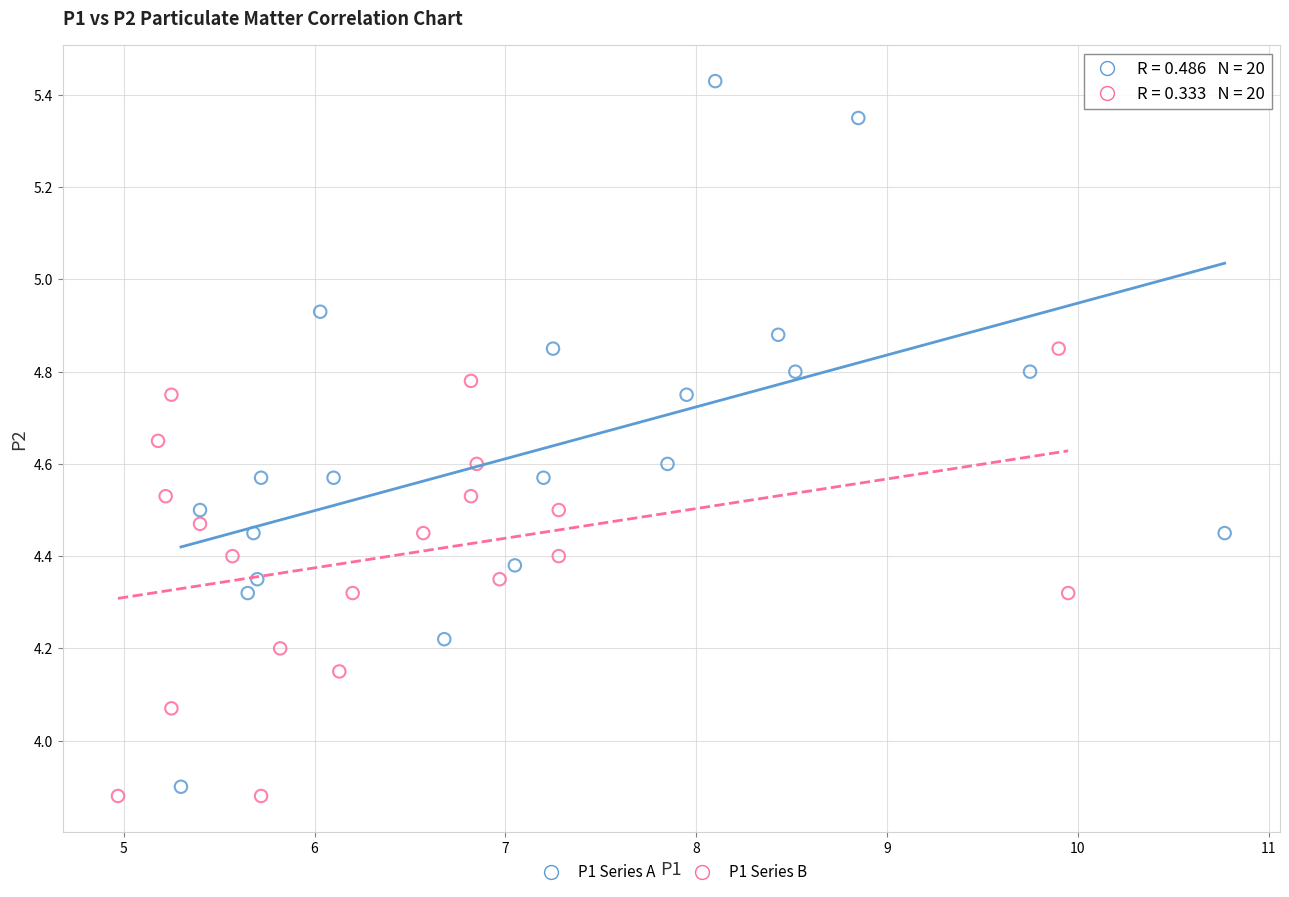

What are all the series names shown in the legend?

P1 Series A, P1 Series B